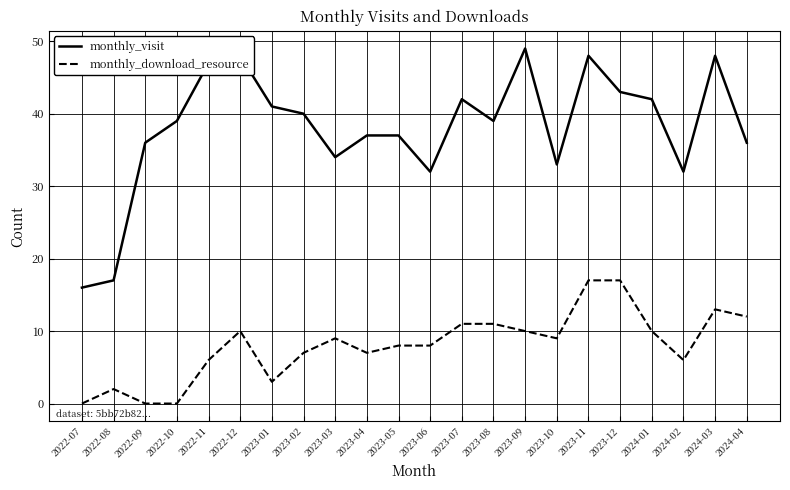

Between 2023-08 and 2024-03, which series saw the biggest shift?

monthly_visit